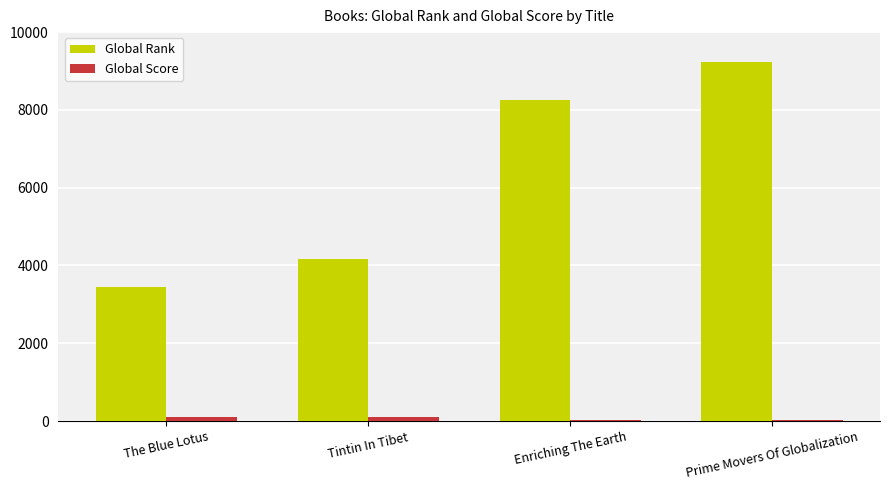

At which category is the sum across all series the highest?

Prime Movers Of Globalization